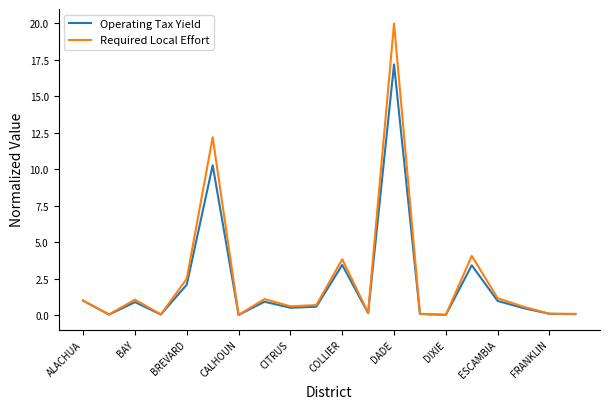

What is the difference between the maximum and second lowest values in the Operating Tax Yield series?

17.1